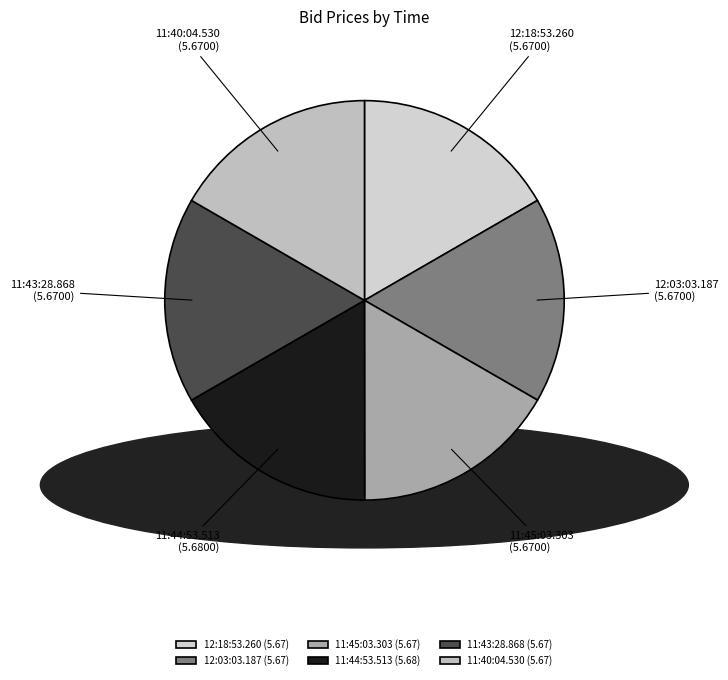

Is 11:44:53.513 the majority of the pie?

No